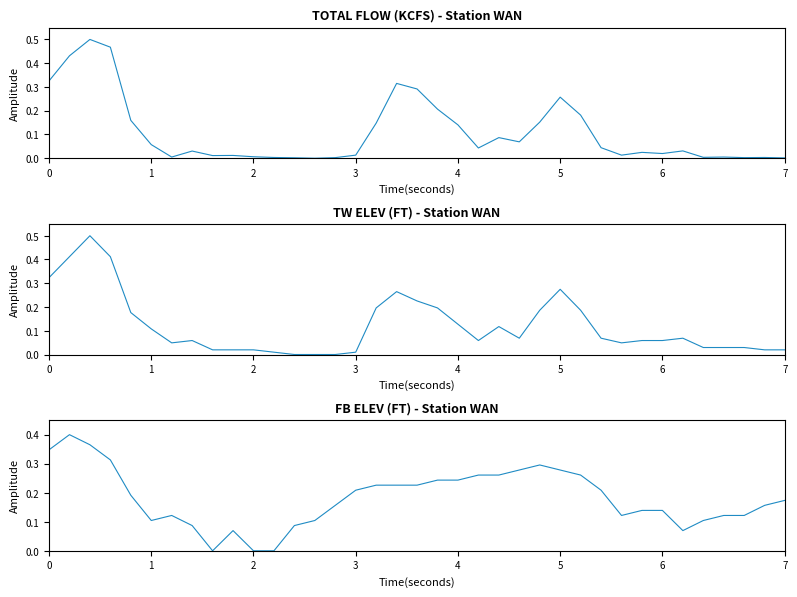

What is the average value of the FB ELEV (FT) - Station WAN series?

0.2